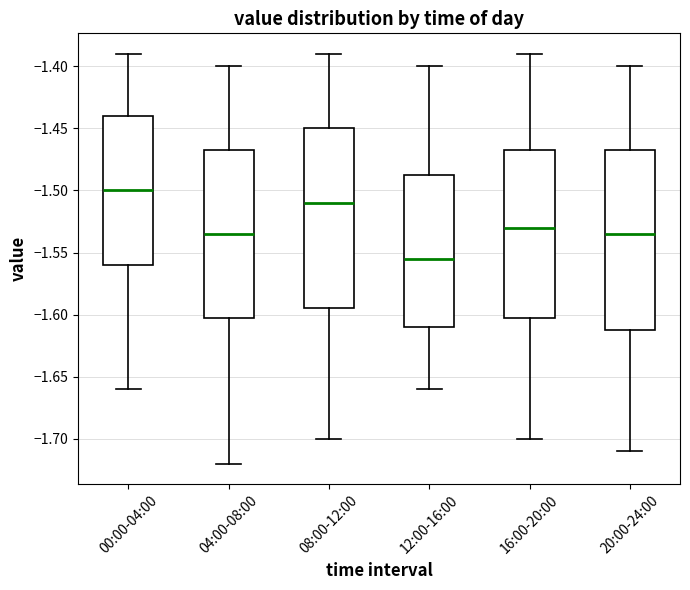

Where is the upper edge of the box for 08:00-12:00 on the y-axis? The values are not printed on the chart, so give them approximately, as read against the axis.

-1.450